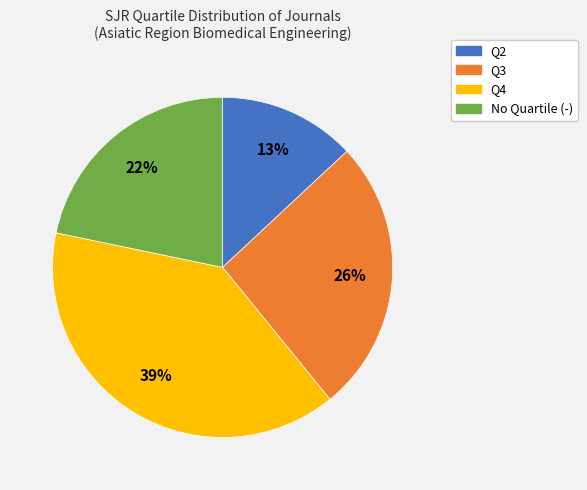

To the nearest percent, what is the average slice percentage?

25%